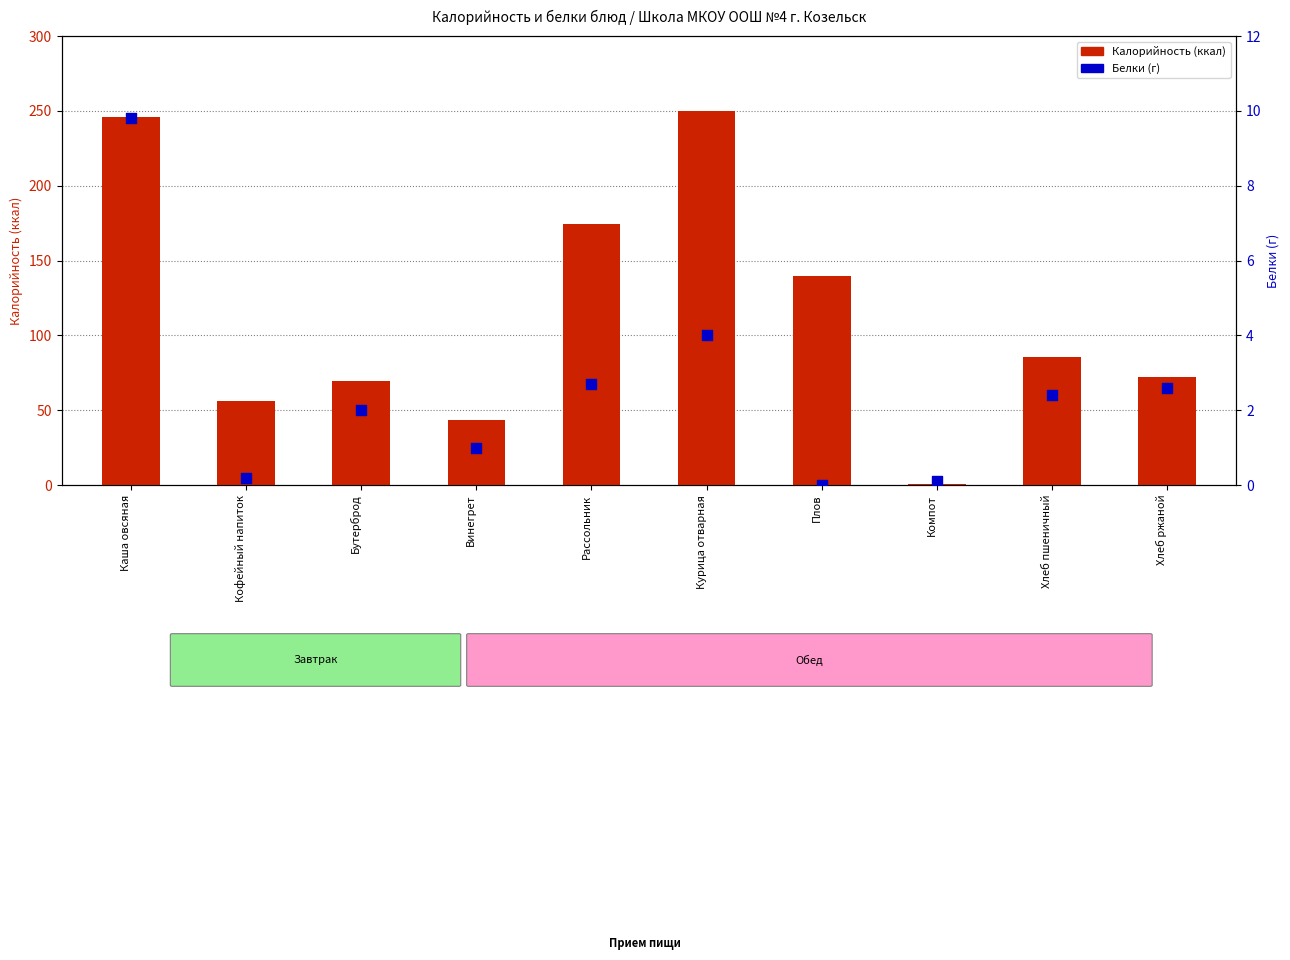

Which series has the largest total across all categories?

Калорийность